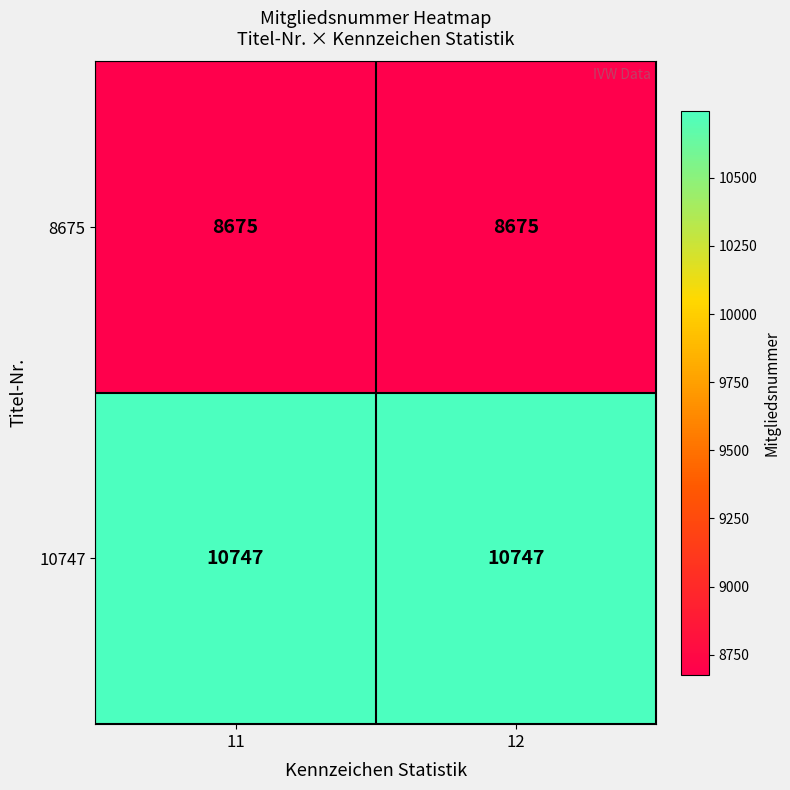

True or false: 10747 has a value of 18771 at 11.

False